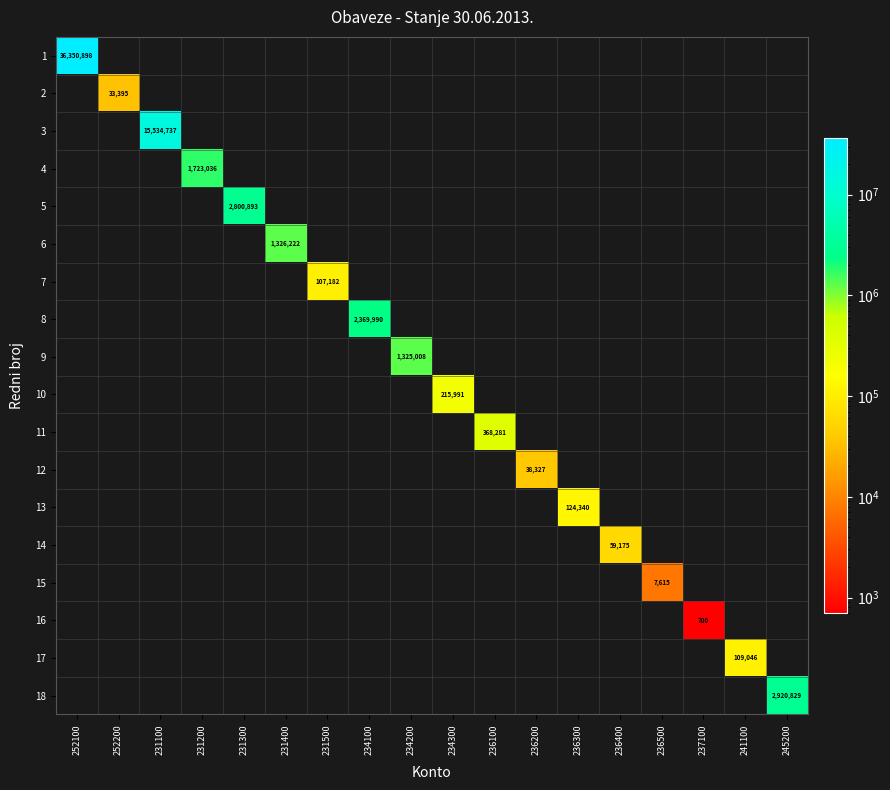

What is the maximum value shown in the chart?

36350897.8